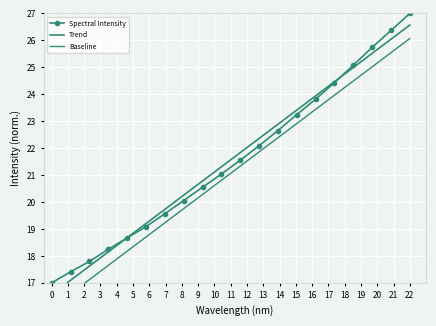

What is the difference between the highest and lowest values at 0?

0.9